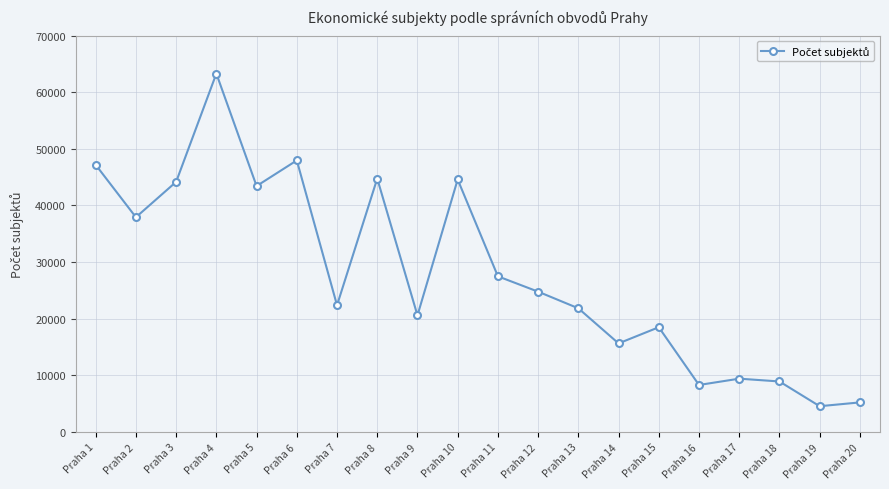

Where is the data nearest to the value 33922?

Praha 2